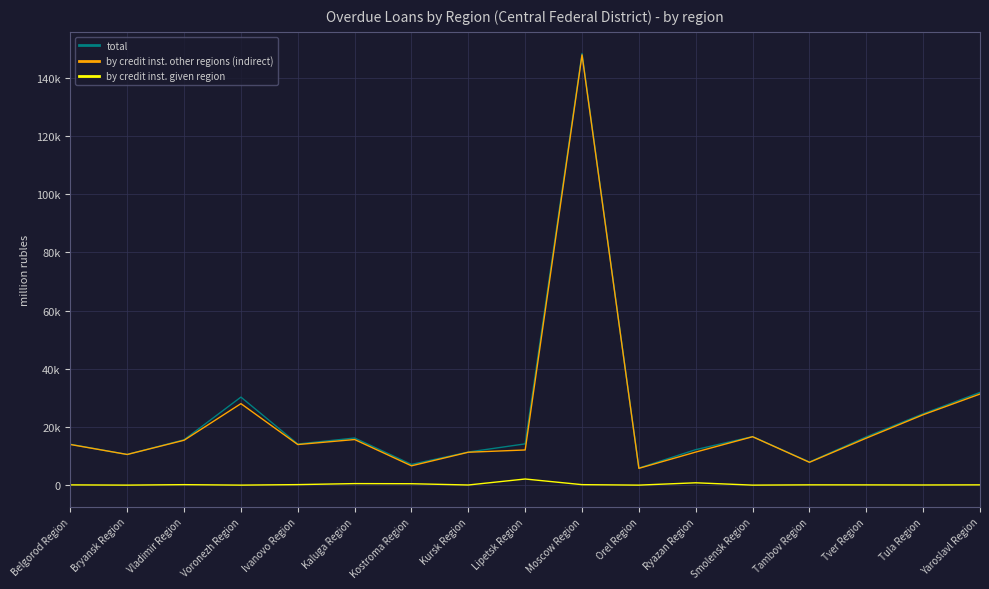

Is this an area chart (filled region under the line)?

No